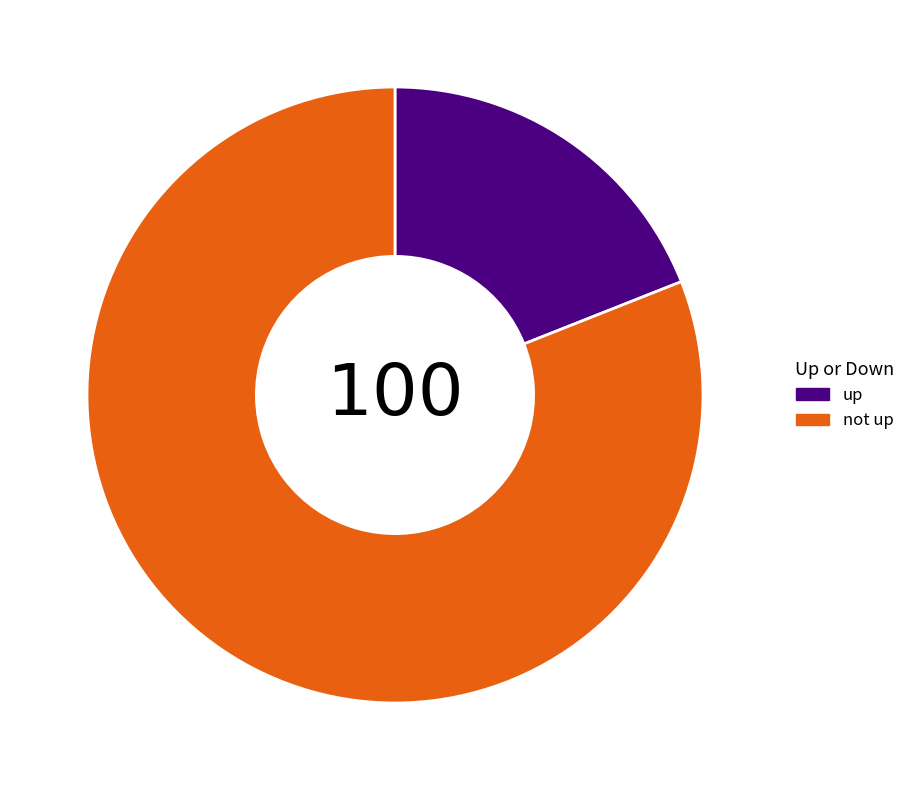

Which slice is the smallest?

up